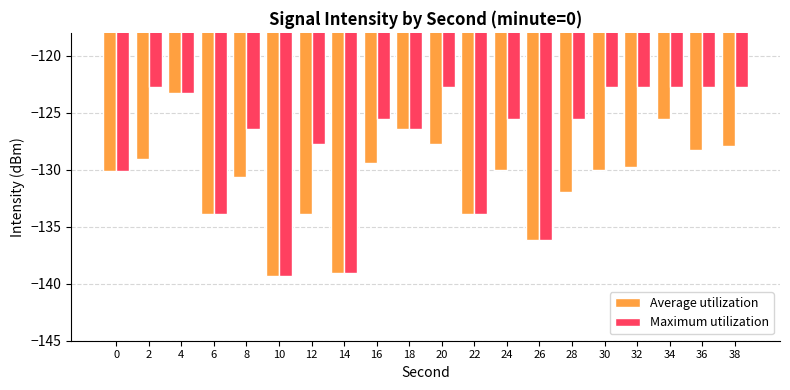

Rank the series at 12 from highest to lowest value.

Maximum utilization, Average utilization